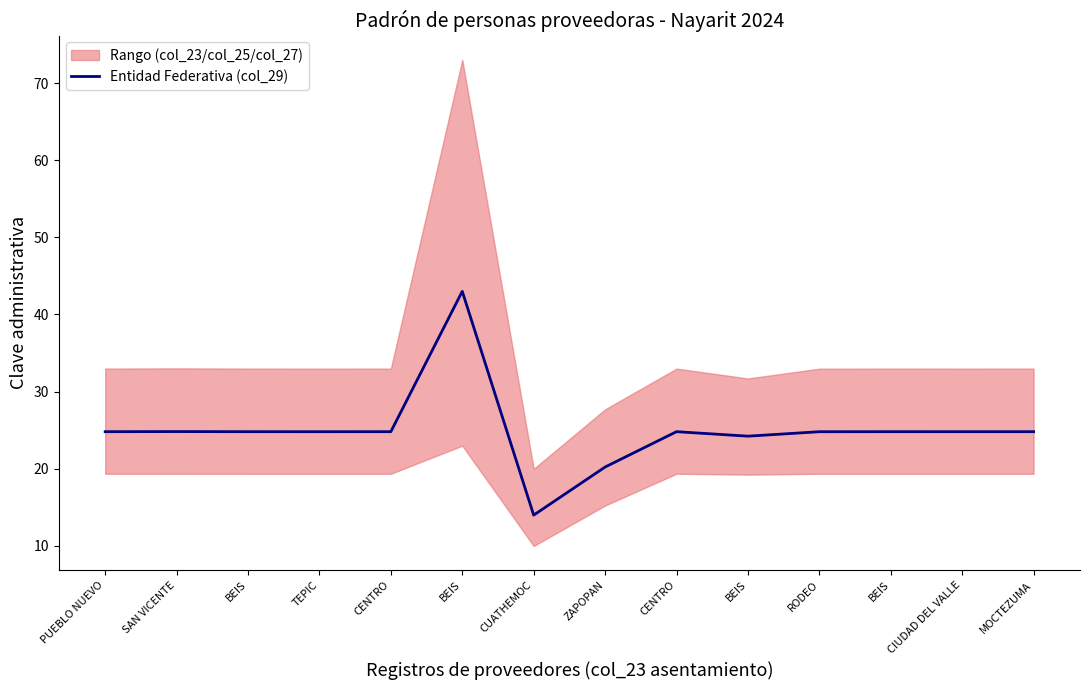

What is the approximate value at PUEBLO NUEVO?

24.8